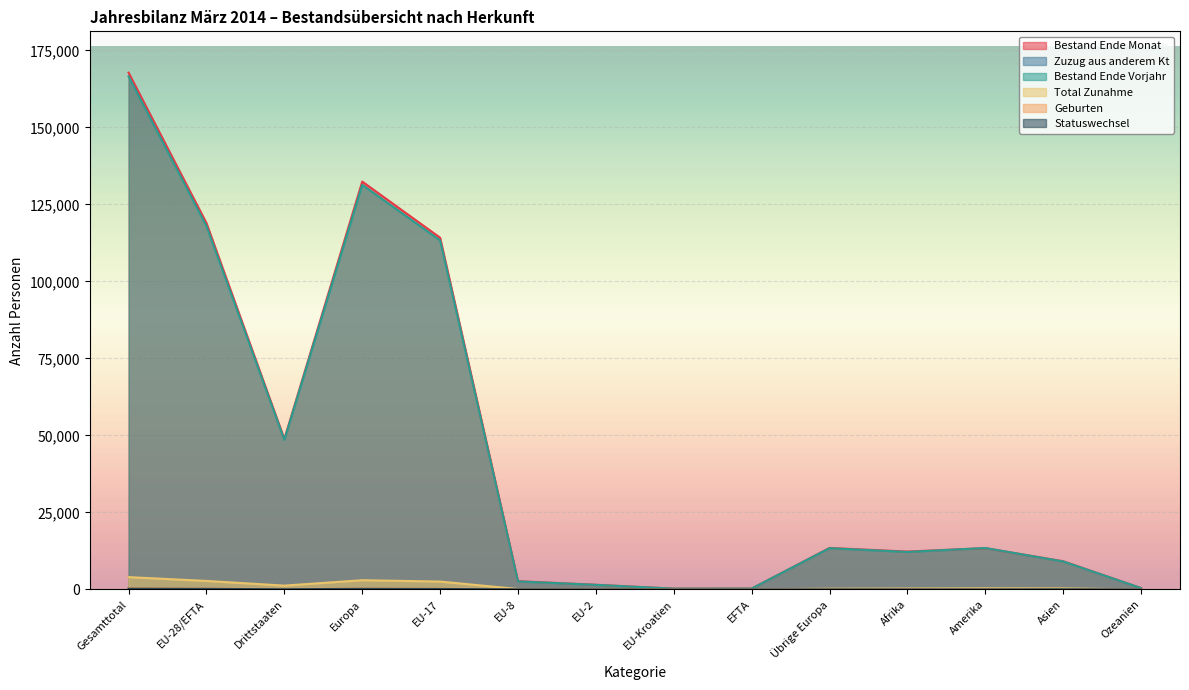

In Total Zunahme, how many points are higher than both neighbors (excluding endpoints)?

2